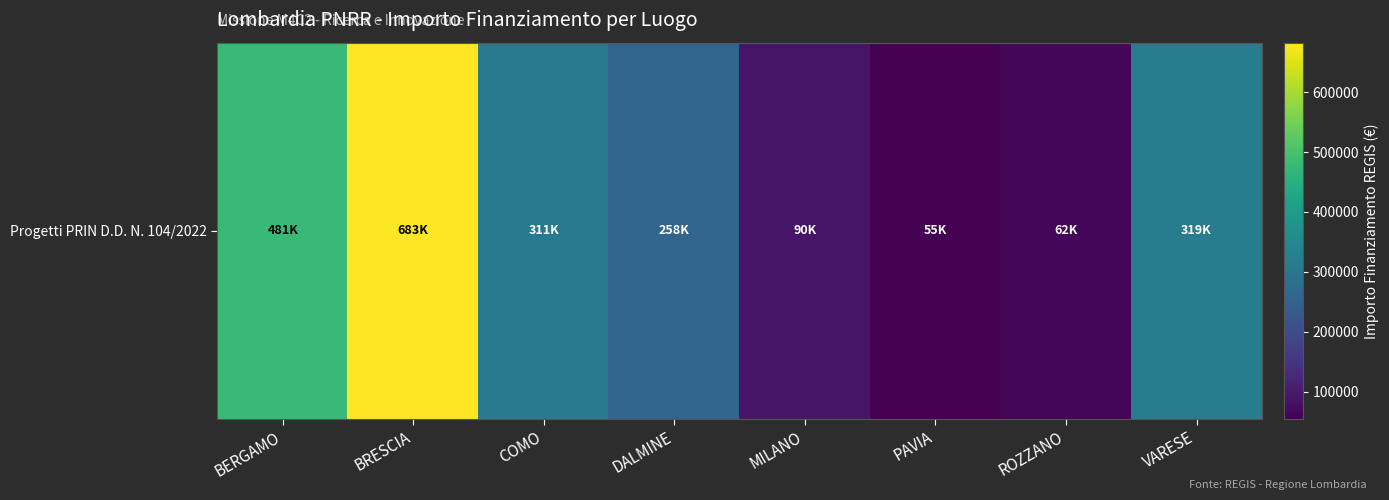

Reading left to right, transcribe all the data shown in this chart.

480788.9	682502.5	311137.0	258386.7	90268.6	54577.6	62062.4	319070.1